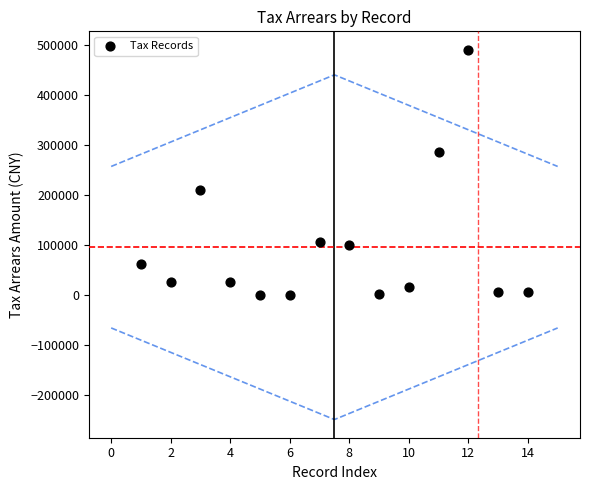

What is the range of X values (max minus min)?

13.0